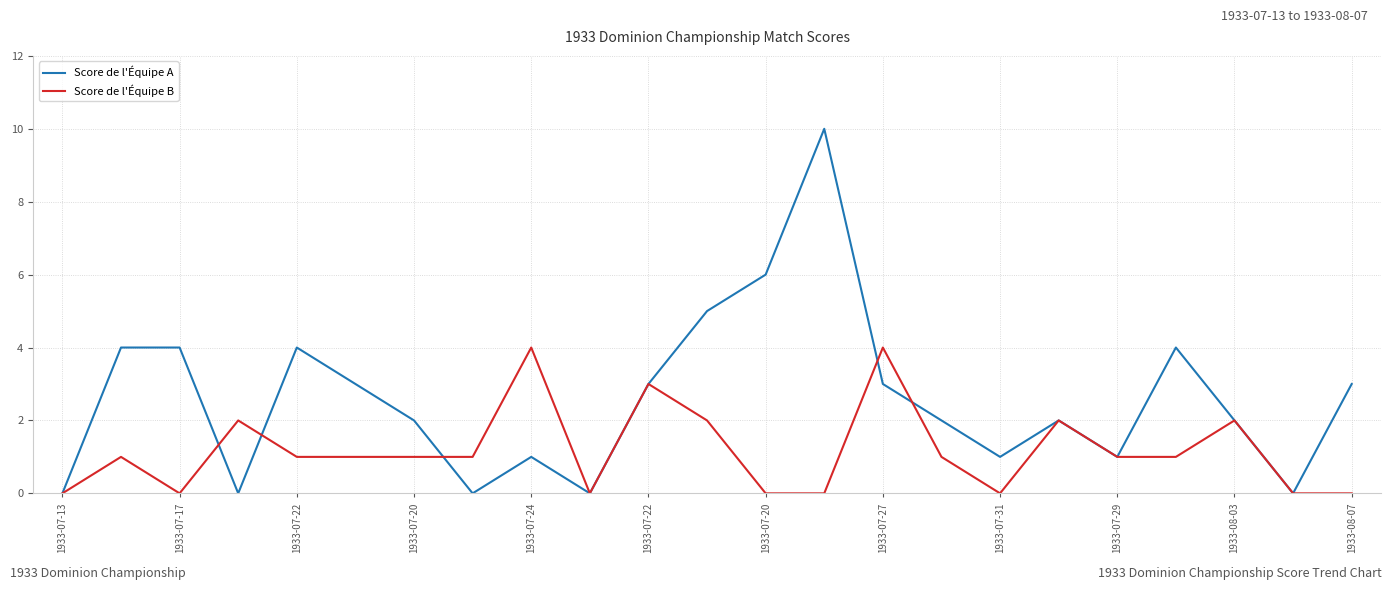

Rank the series by their maximum value, from lowest to highest.

Score de l'Équipe B, Score de l'Équipe A